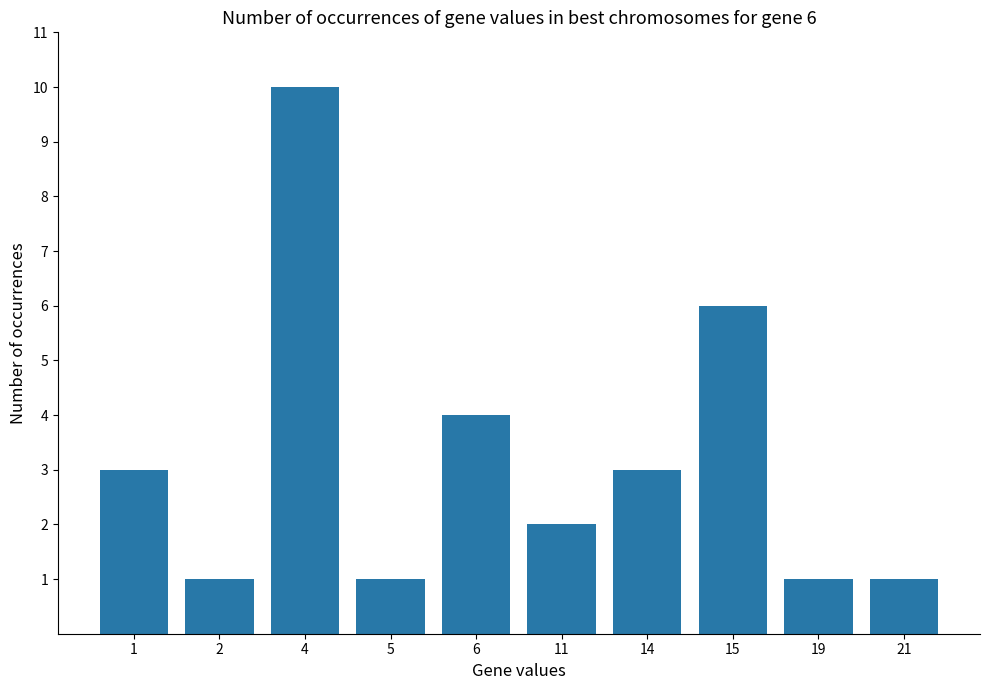

Reading left to right, extract all data points from this chart.

3	1	10	1	4	2	3	6	1	1